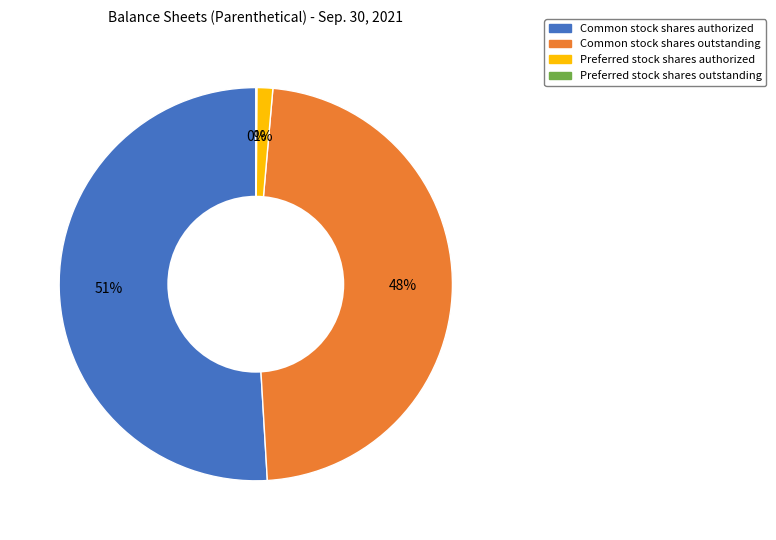

Combined, do Common stock shares authorized and Preferred stock shares authorized account for over 50%?

Yes